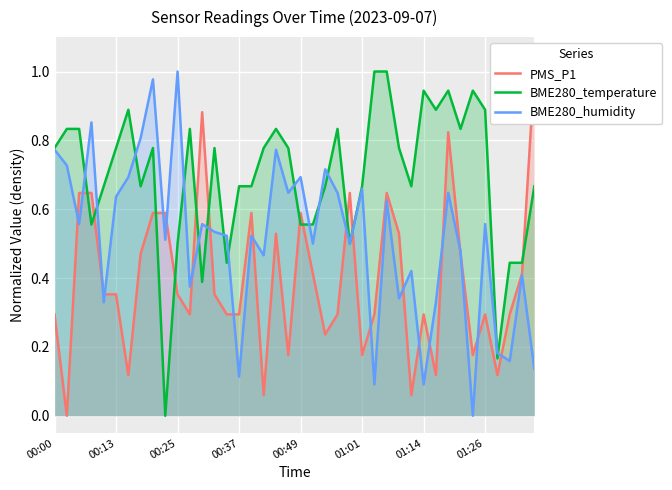

True or false: BME280_humidity has a value of 0.9 at 01:26.

False